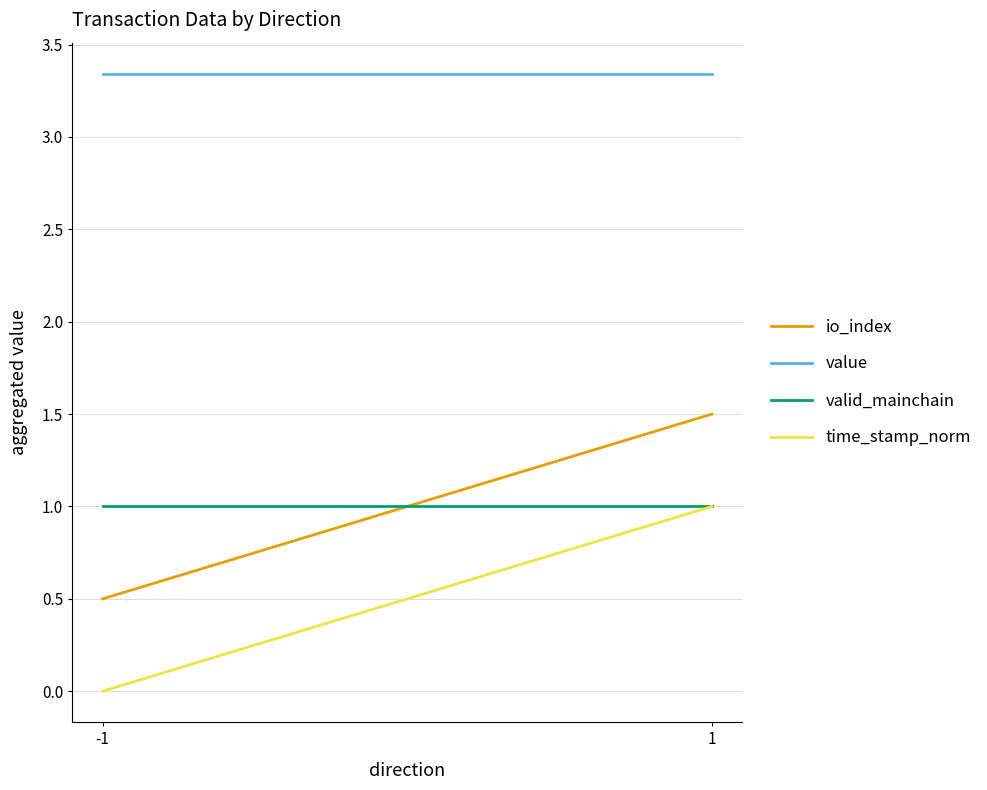

Rank the series by their maximum value, from highest to lowest.

value, io_index, valid_mainchain, time_stamp_norm